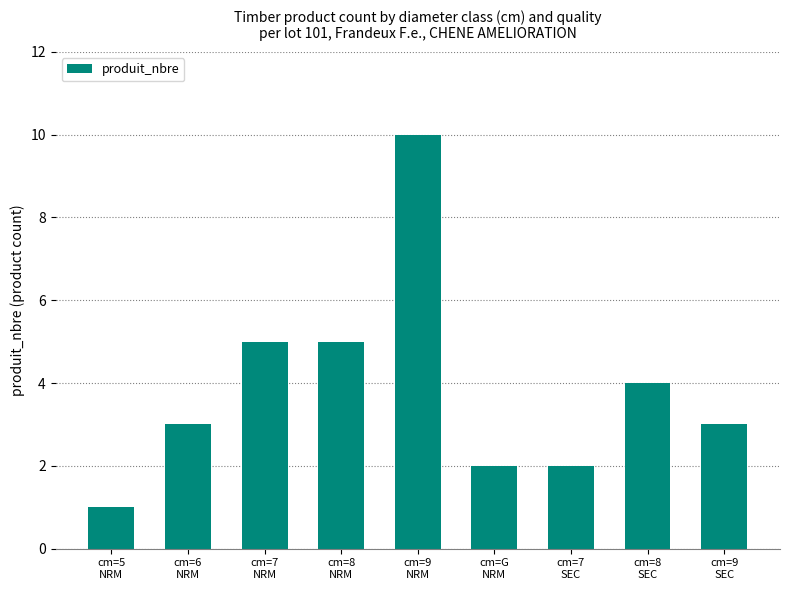

Count the number of data series in this chart.

1